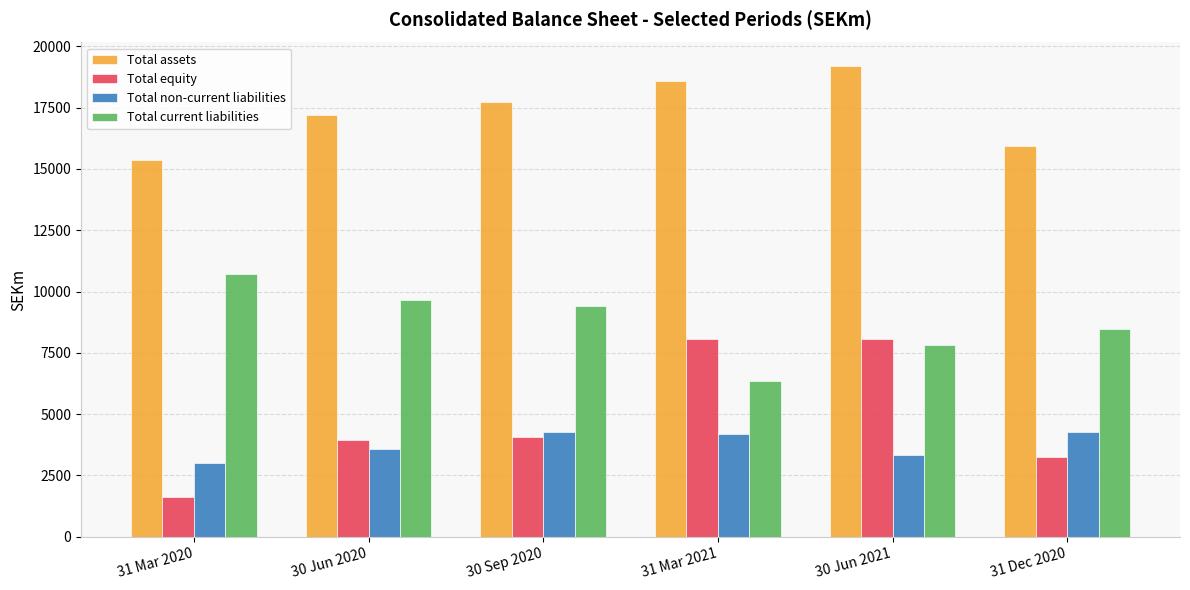

At 30 Jun 2021, list the series in order from smallest to largest.

Total non-current liabilities, Total current liabilities, Total equity, Total assets